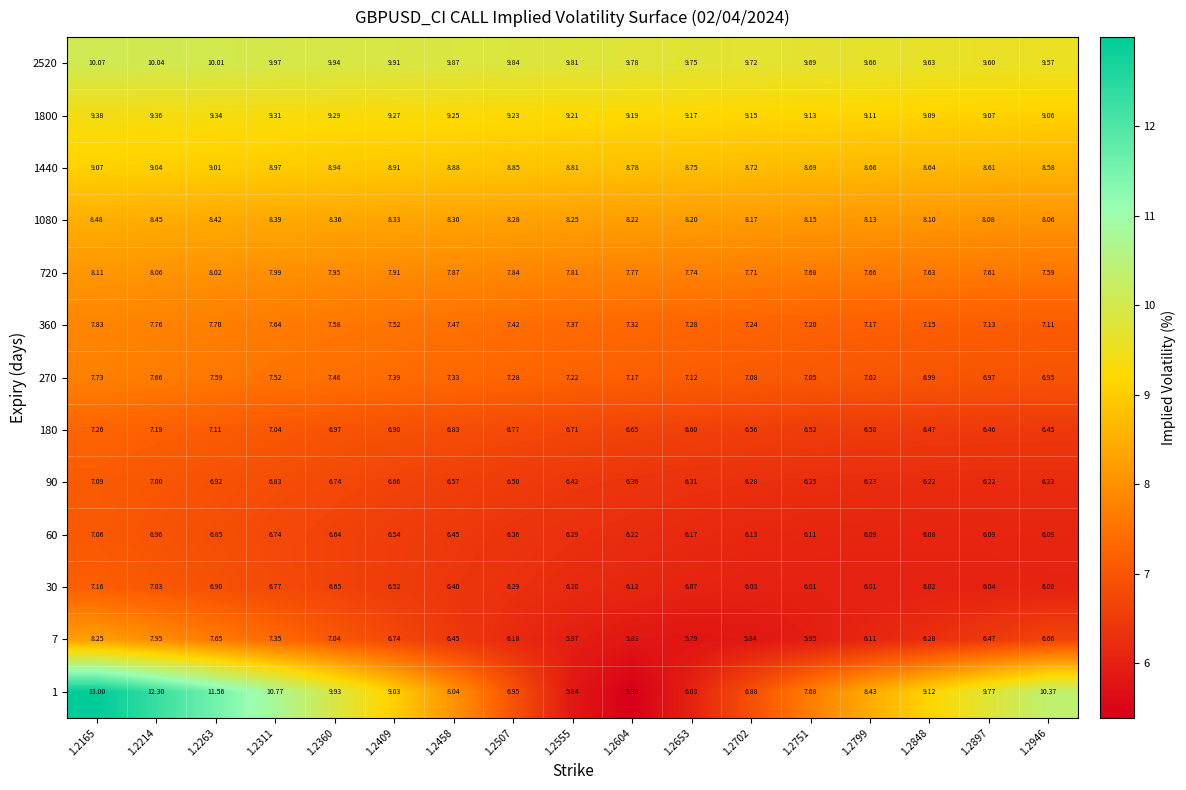

Is the value of 270 at 1.2458 greater than the value of 1080 at 1.2653?

No